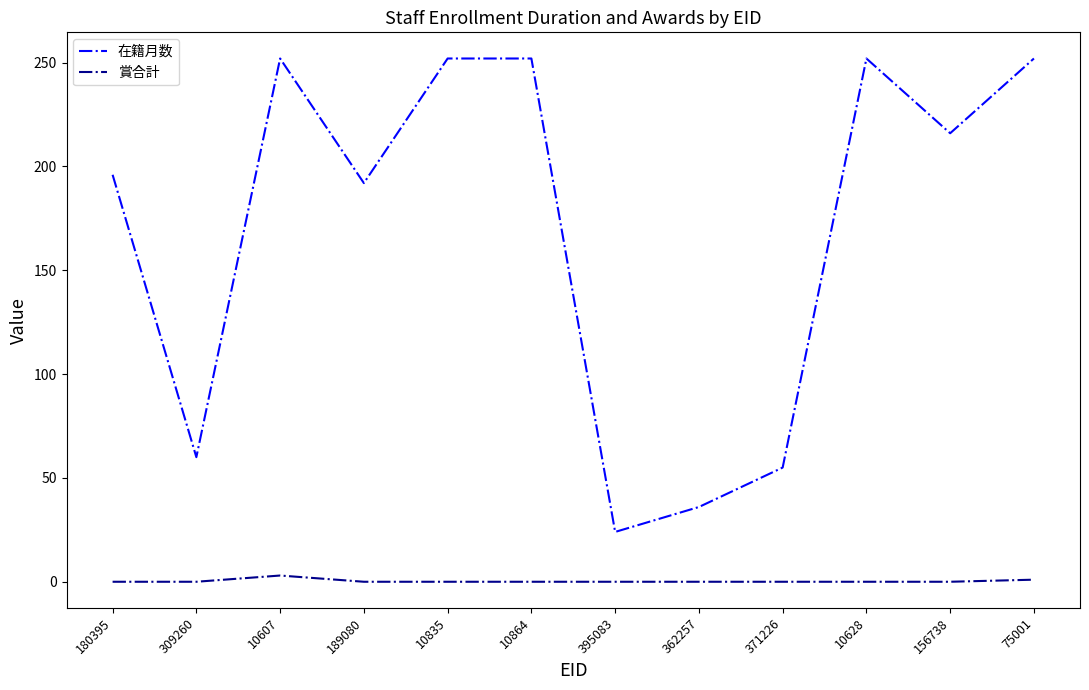

The 賞合計 series shows 0 at 156738. True or false?

True